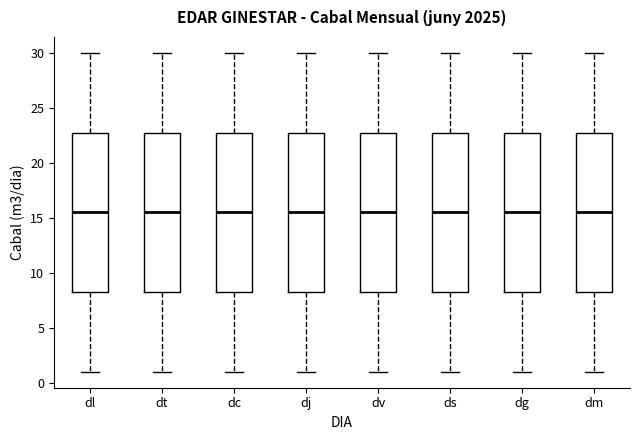

Reading left to right, read every box against the y-axis: the position of its median line, the range the box covers, and the ends of its whiskers. The values are not printed on the chart, so give them approximately, as read against the axis.

dl: median 15.5, box 8.5 to 23.0, whiskers 1.0 to 30.0
dt: median 15.5, box 8.5 to 23.0, whiskers 1.0 to 30.0
dc: median 15.5, box 8.5 to 23.0, whiskers 1.0 to 30.0
dj: median 15.5, box 8.5 to 23.0, whiskers 1.0 to 30.0
dv: median 15.5, box 8.5 to 23.0, whiskers 1.0 to 30.0
ds: median 15.5, box 8.5 to 23.0, whiskers 1.0 to 30.0
dg: median 15.5, box 8.5 to 23.0, whiskers 1.0 to 30.0
dm: median 15.5, box 8.5 to 23.0, whiskers 1.0 to 30.0